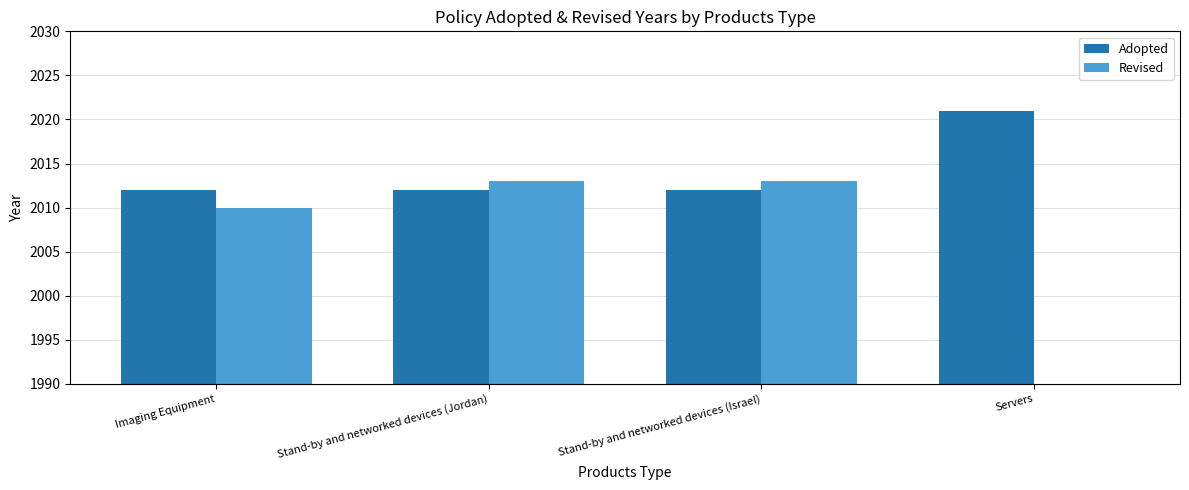

What are all the series names shown in the legend?

Adopted, Revised